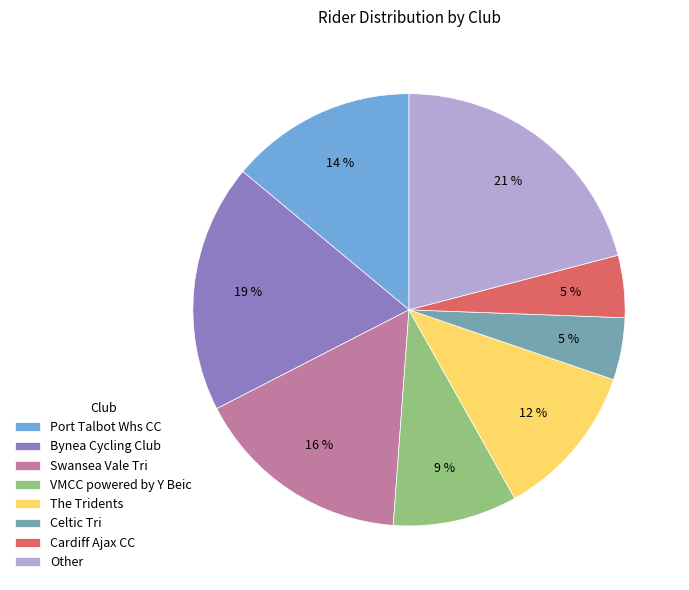

Does any single category account for the majority?

No